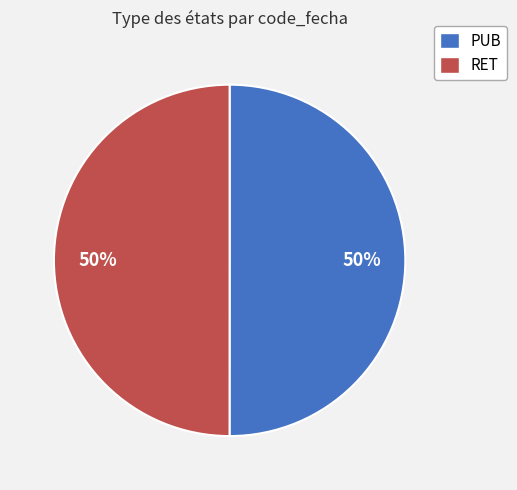

To the nearest percent, what percentage of the pie is PUB?

50%